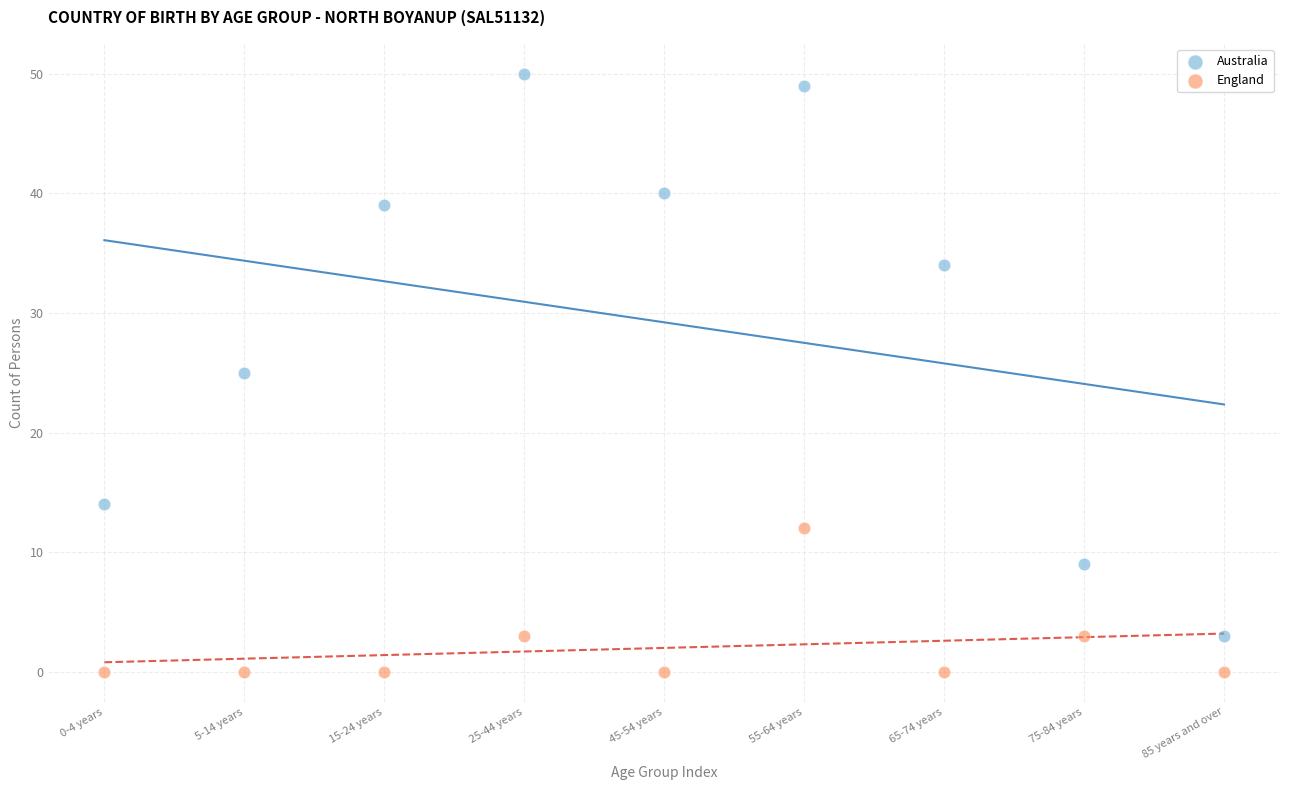

What are all the series names shown in the legend?

Australia, England